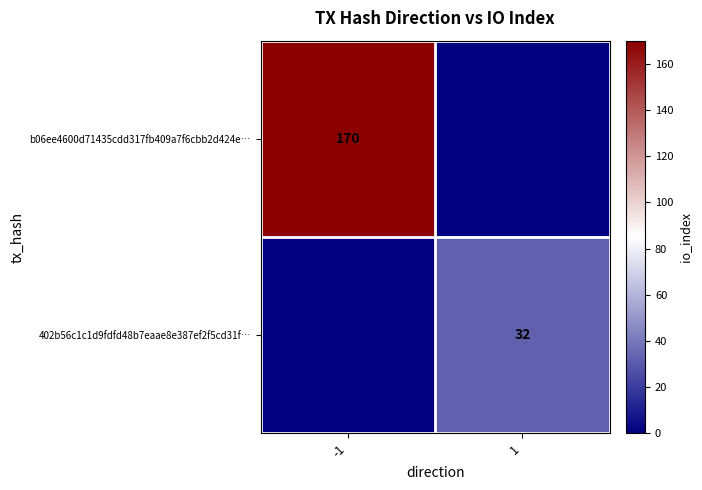

The value of b06ee4600d71435cdd317fb409a7f6cbb2d424e… at -1 is 170. True or false?

True